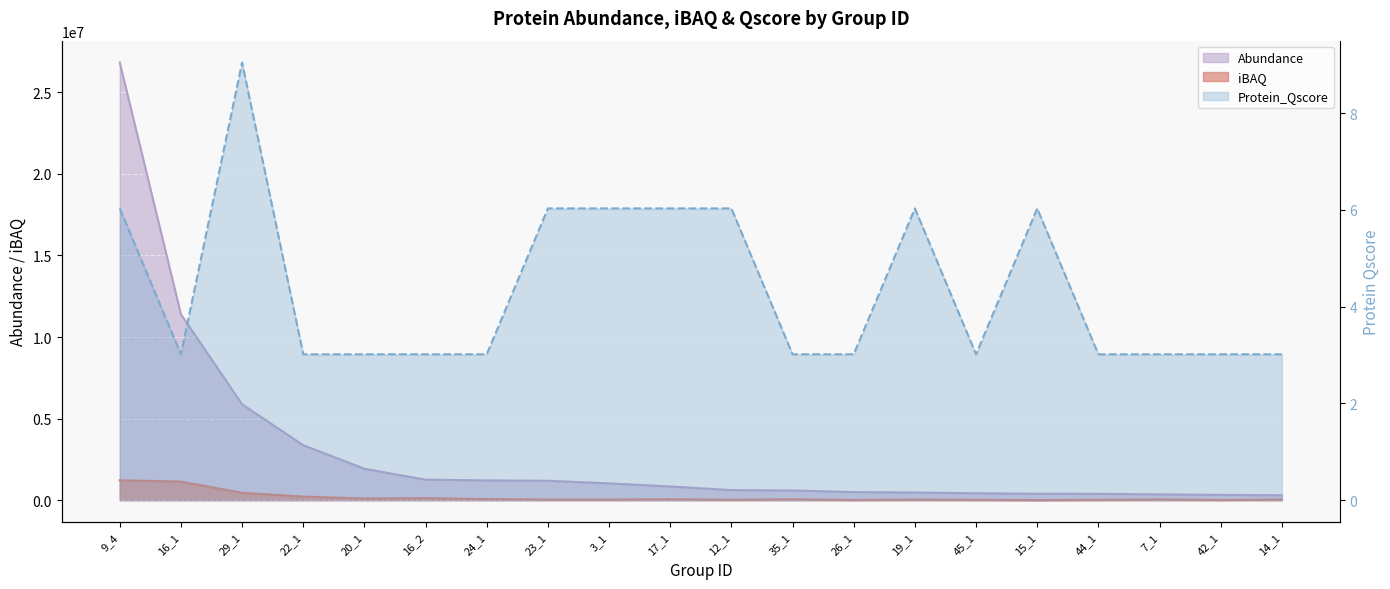

What position from the left is 7_1?

18